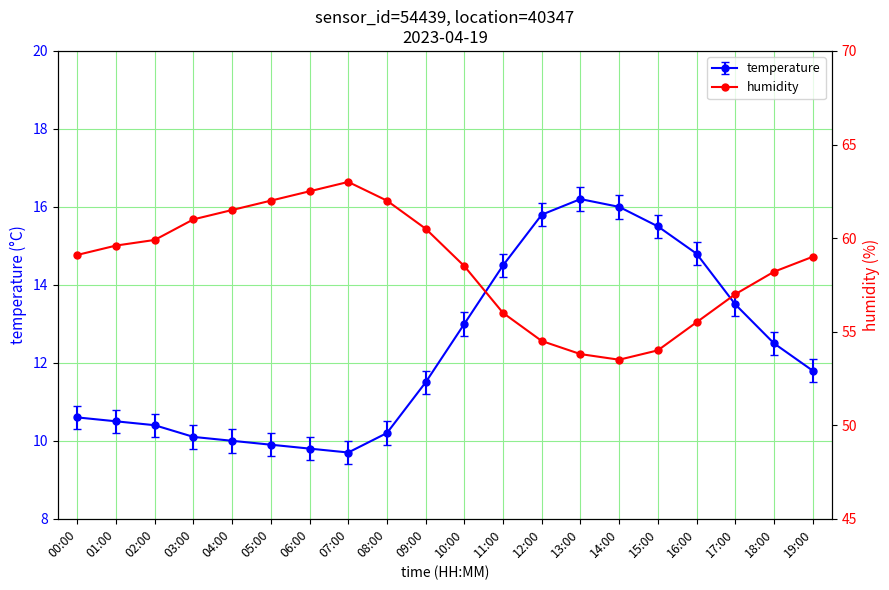

How many values exceed 59?

10